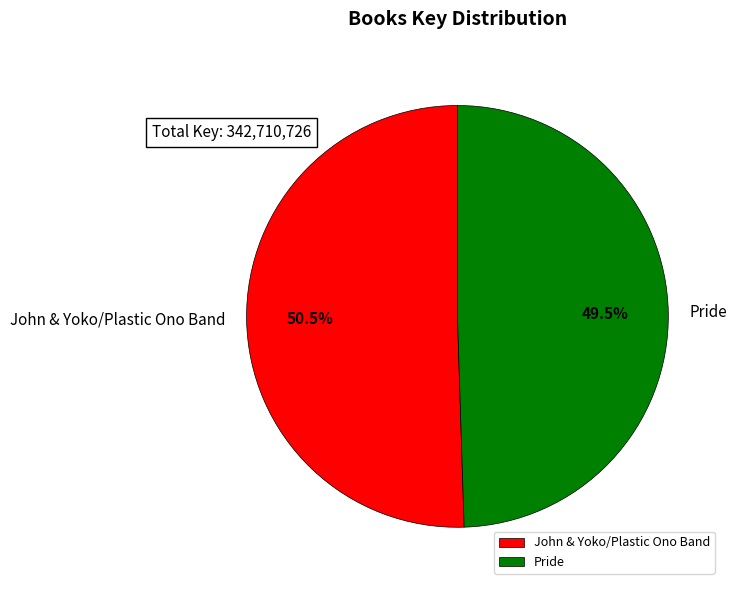

Which has a higher value, Pride or John & Yoko/Plastic Ono Band?

John & Yoko/Plastic Ono Band